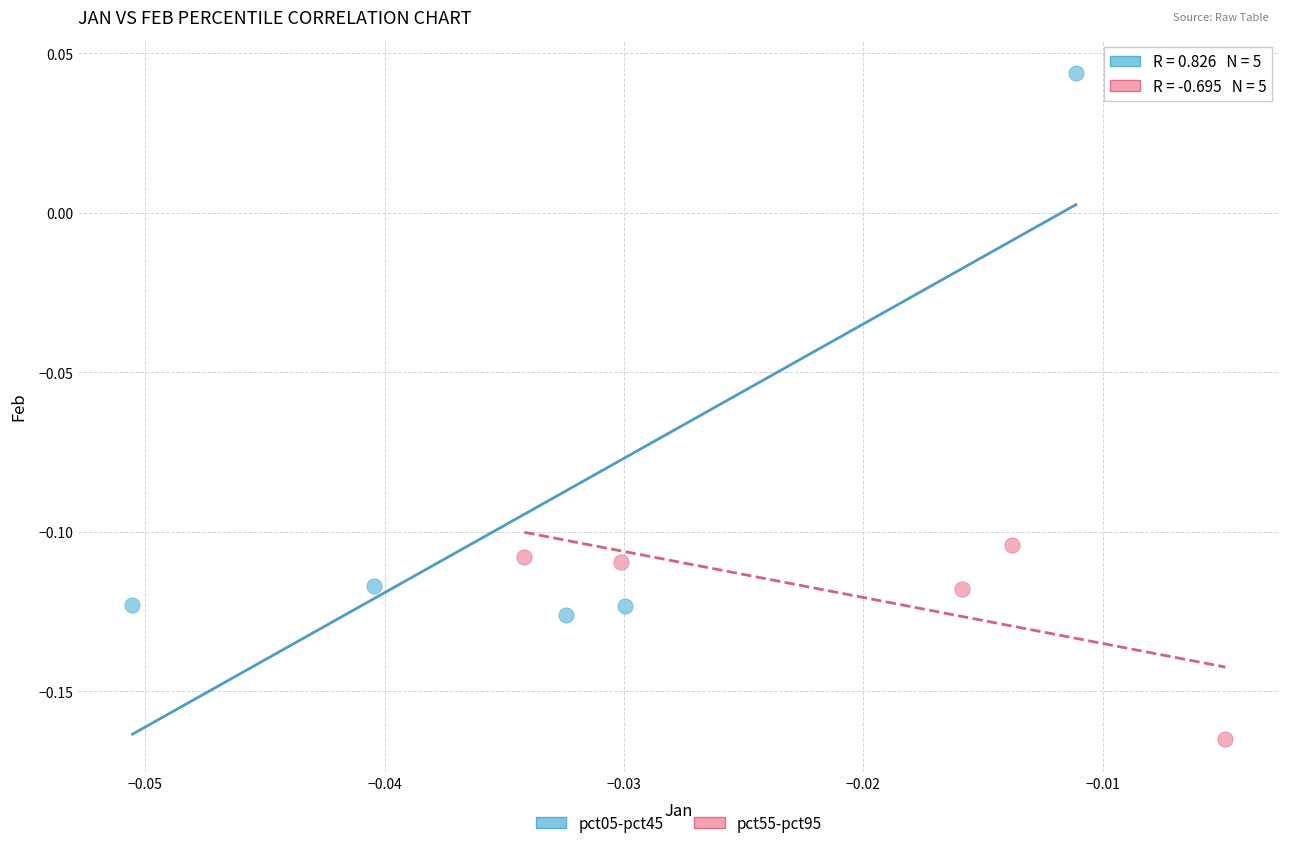

Which series has the widest spread of Y values?

pct05-pct45